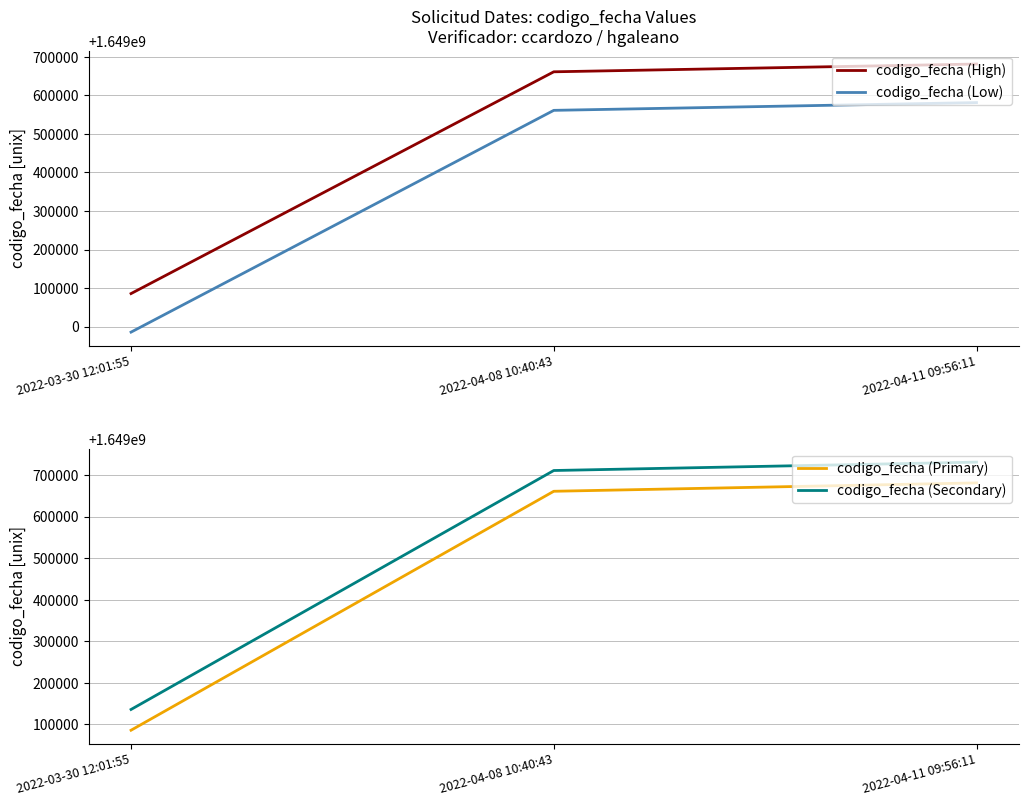

The value of codigo_fecha (Secondary) at 2022-04-08 10:40:43 is 544305000. True or false?

False